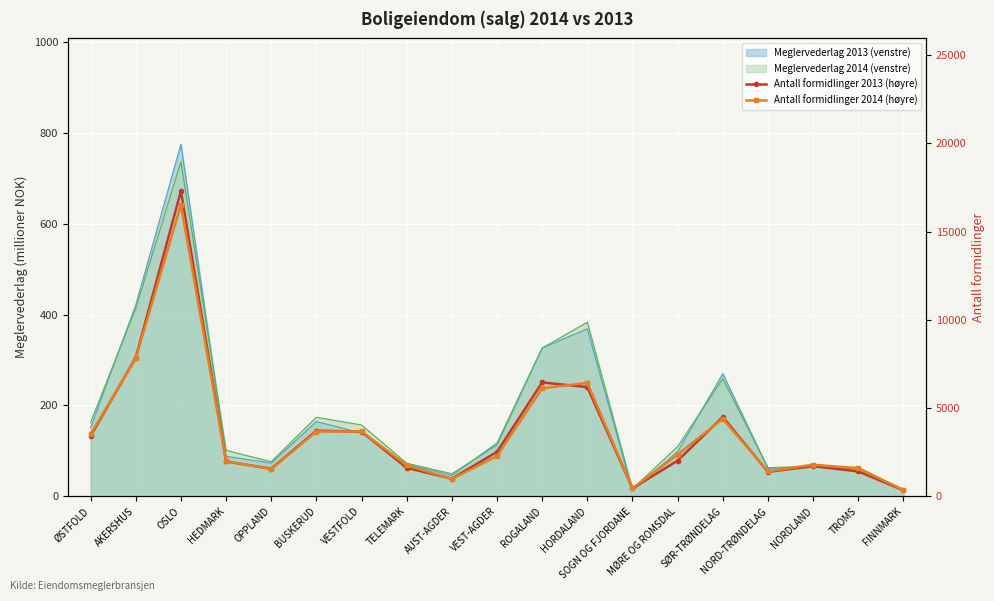

What value does the Antall formidlinger 2014 (høyre) series have at VESTFOLD, to the nearest 100?

3700